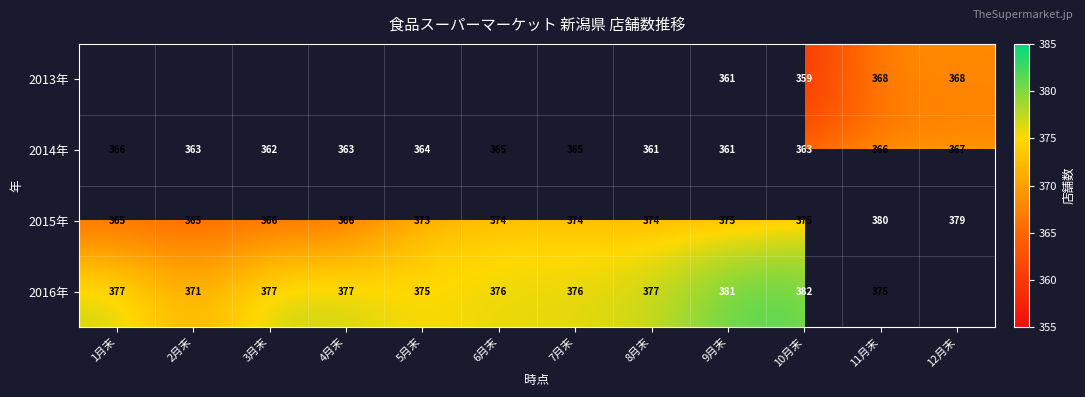

True or false: 2015年 has a value of 555.9 at 1月末.

False